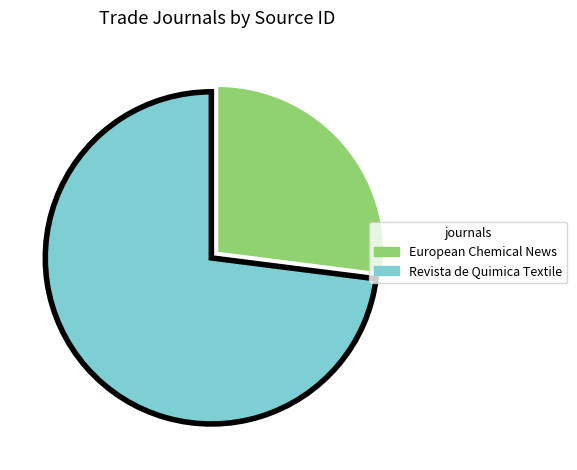

How many segments does this pie chart have?

2